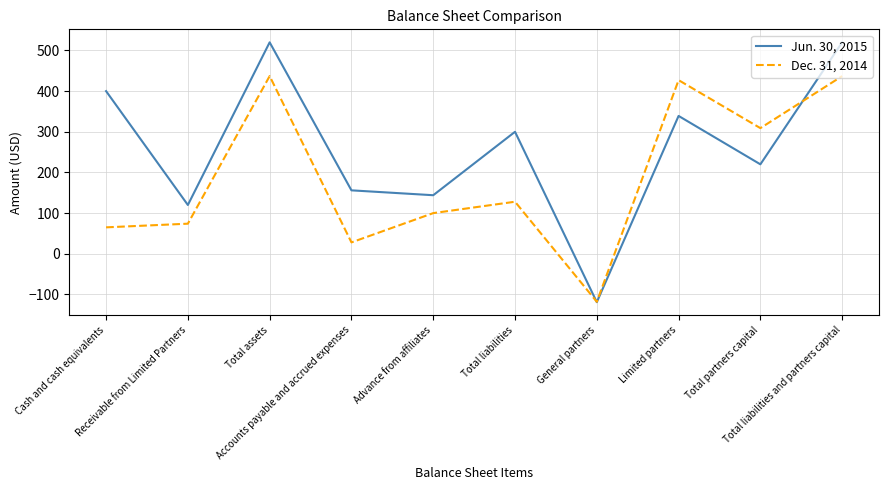

What is the difference between the maximum and second lowest values in the Dec. 31, 2014 series?

409